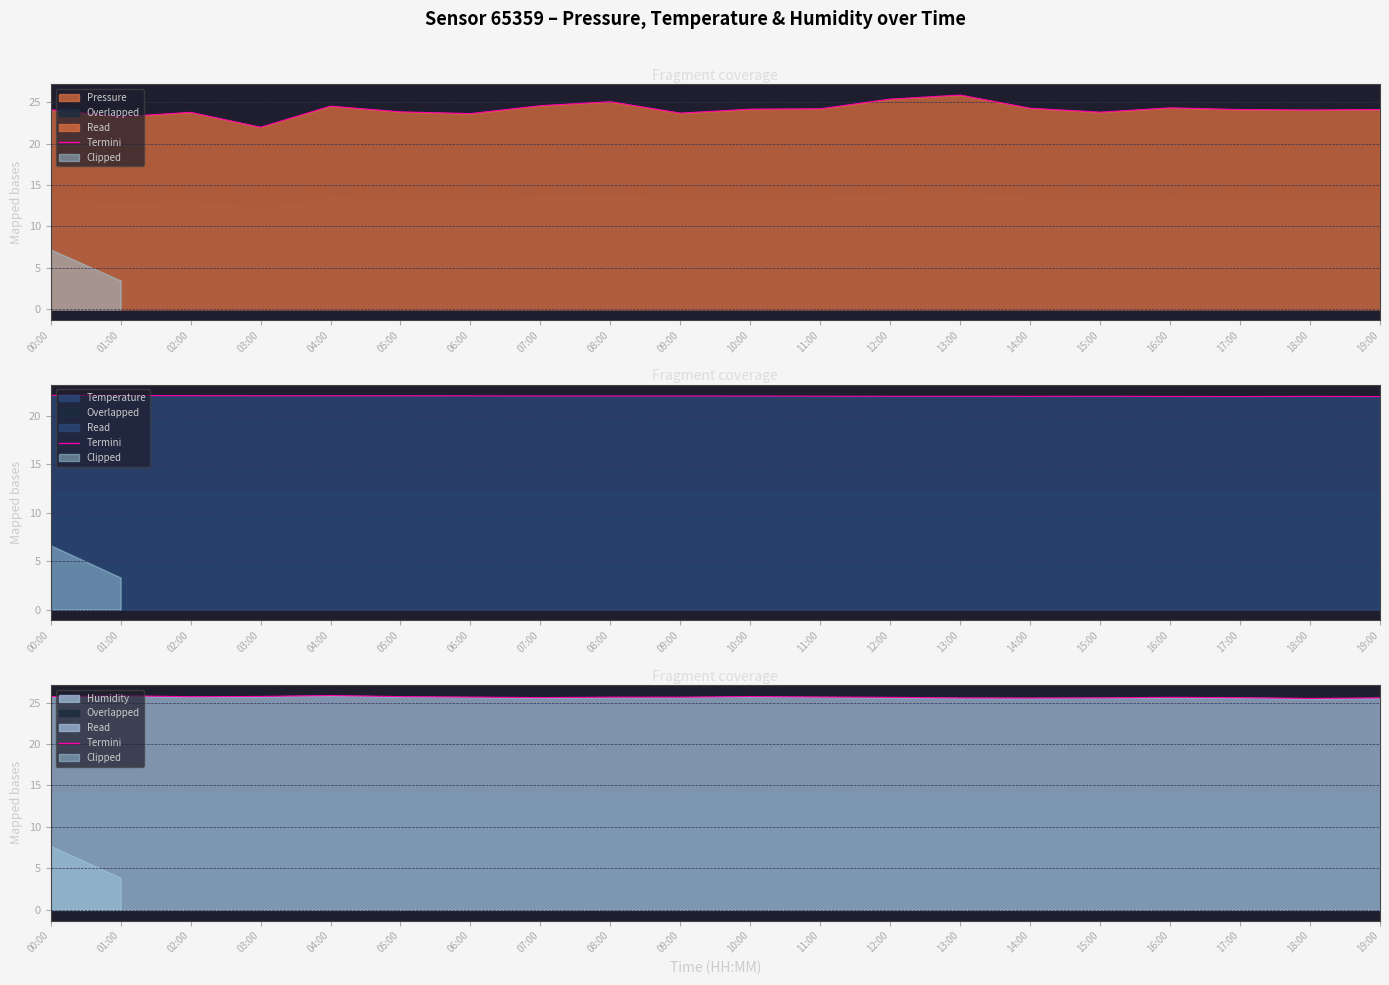

How many interior local peaks (higher than both neighbors) does the data have?

4